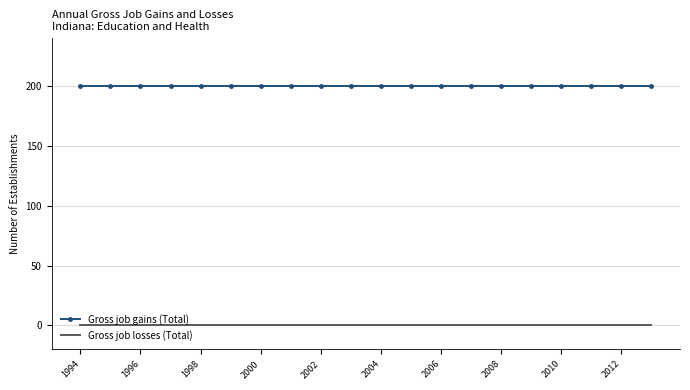

What is the highest value of the Gross job gains (Total) series?

200